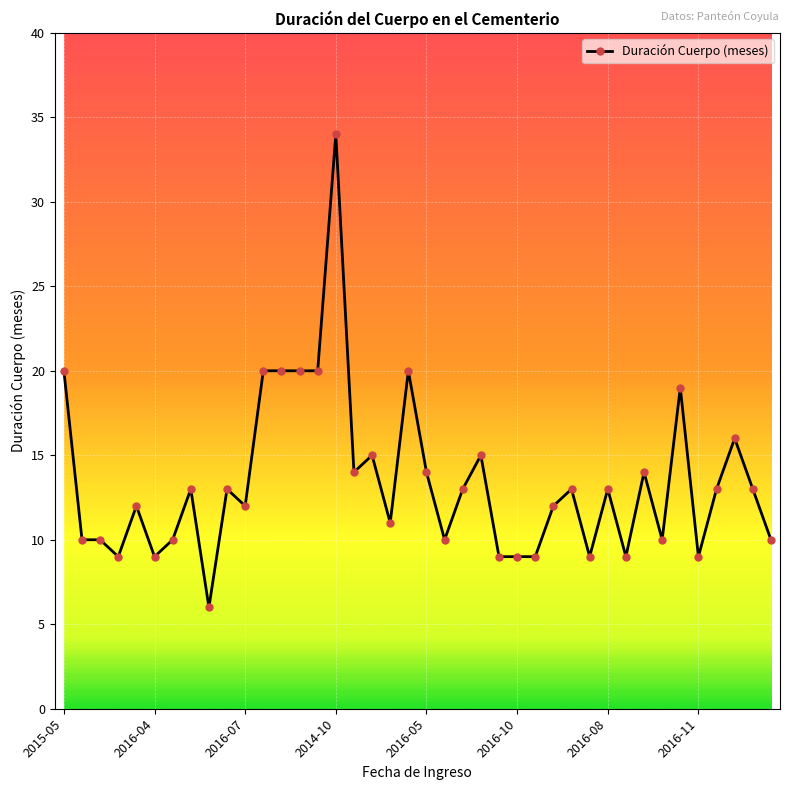

How many lines are shown in the chart?

1